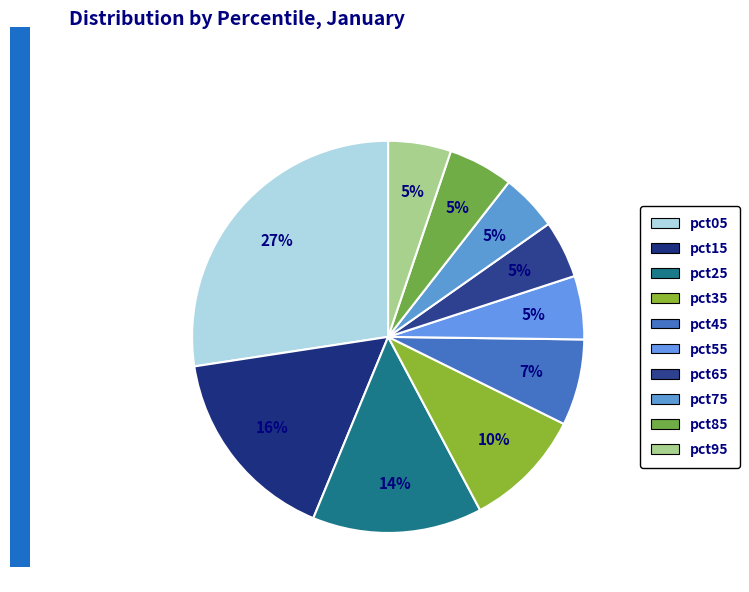

What percentage is the pct95 slice, to the nearest percent?

5%